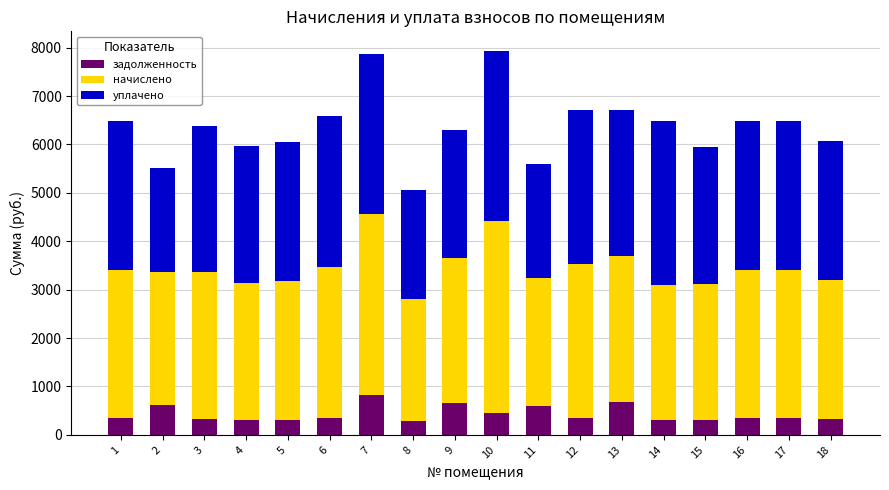

What is the total value across all series at 2?

5515.4